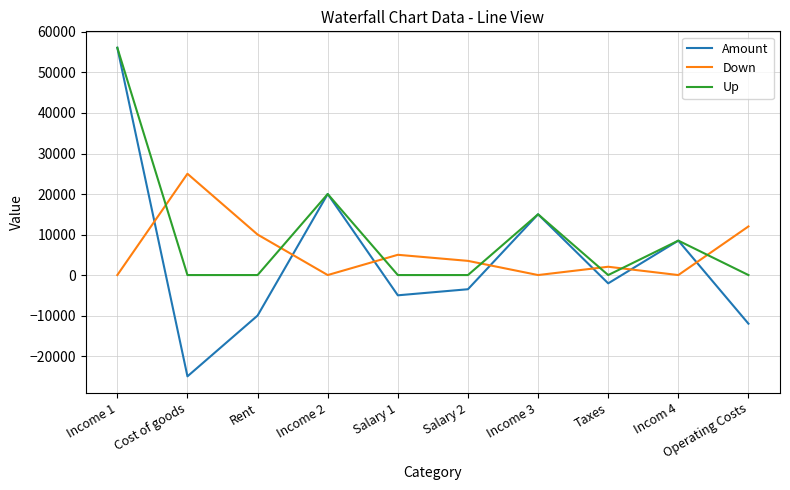

At which category is the sum across all series the highest?

Income 1